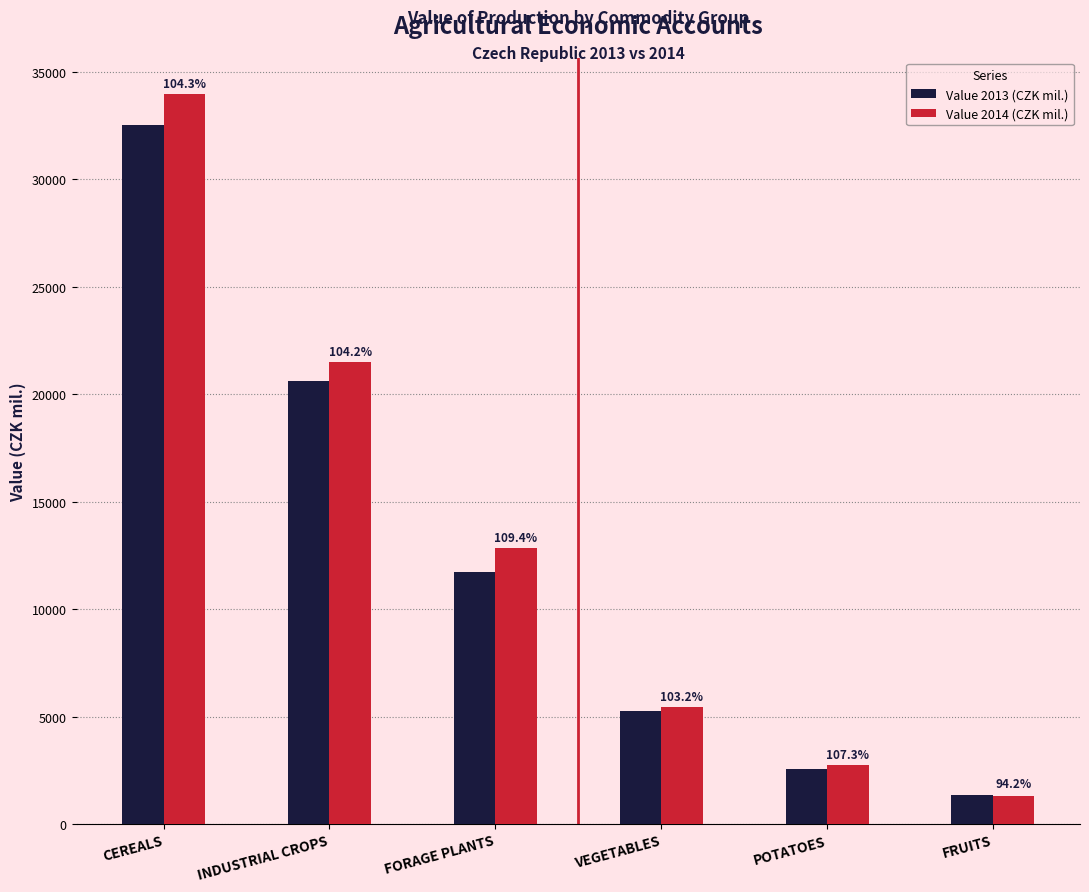

Reading left to right, list all the values displayed in this chart.

Value 2013 (CZK mil.): 32548.9	20627.7	11750.6	5280.9	2562.0	1372.8
Value 2014 (CZK mil.): 33964.6	21500.1	12852.0	5447.4	2749.3	1292.9